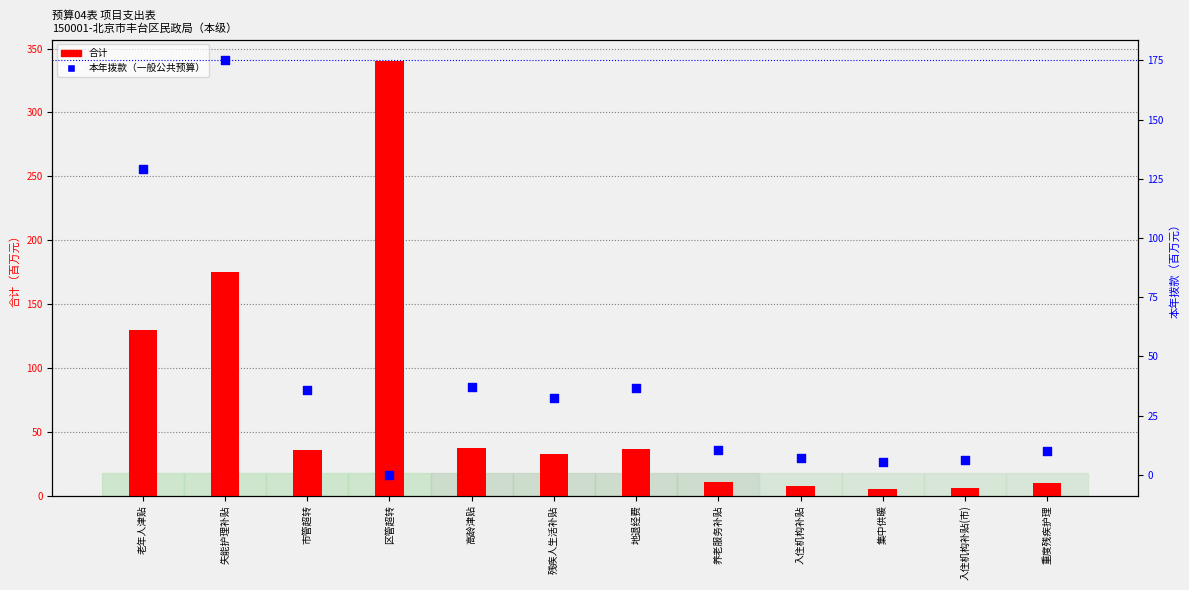

Which series has the largest total across all categories?

合计